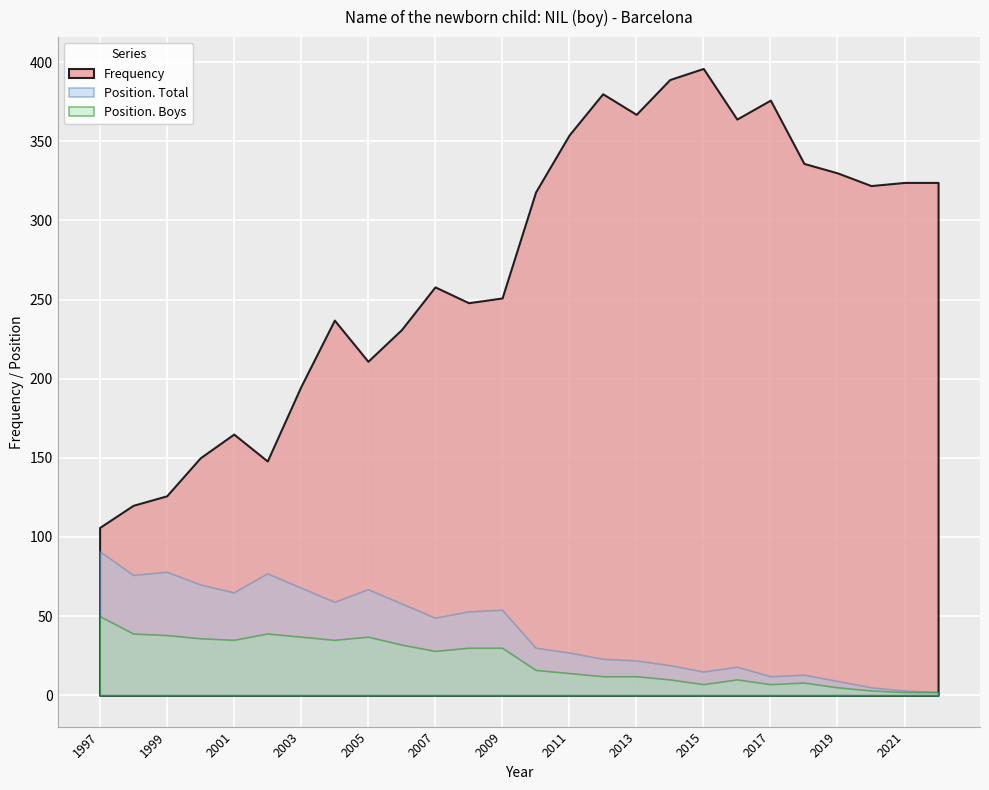

Between 2002 and 2009, which is larger?

2009